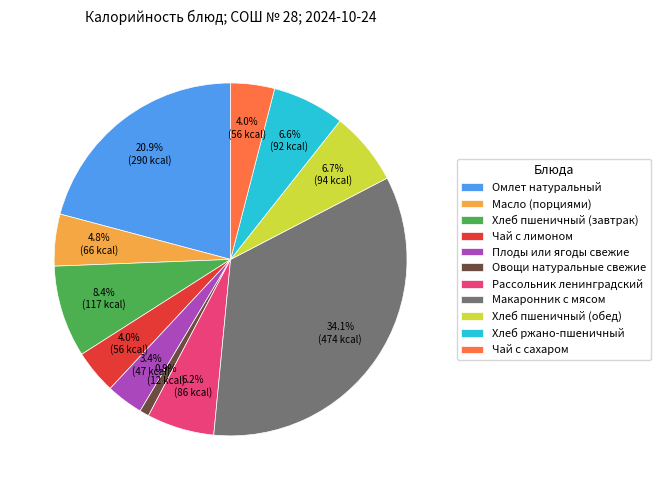

To the nearest percent, what is the difference between the largest and smallest slice percentages?

33%